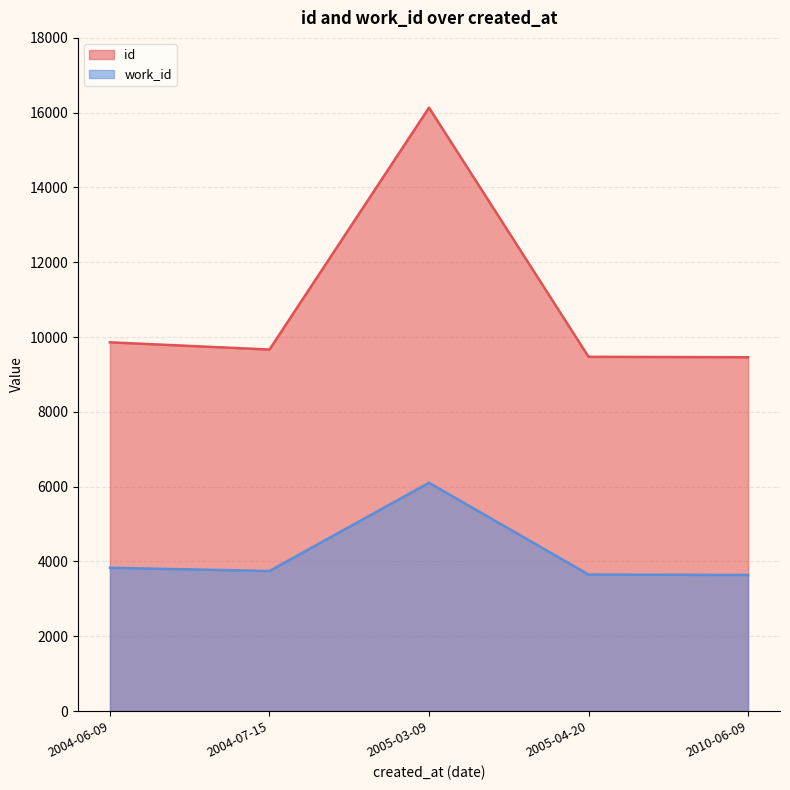

How many distinct data groups are displayed?

2